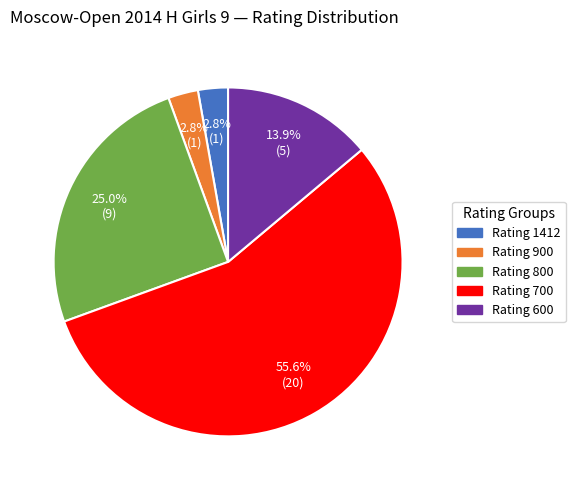

What is the largest slice in the pie chart?

Rating 700